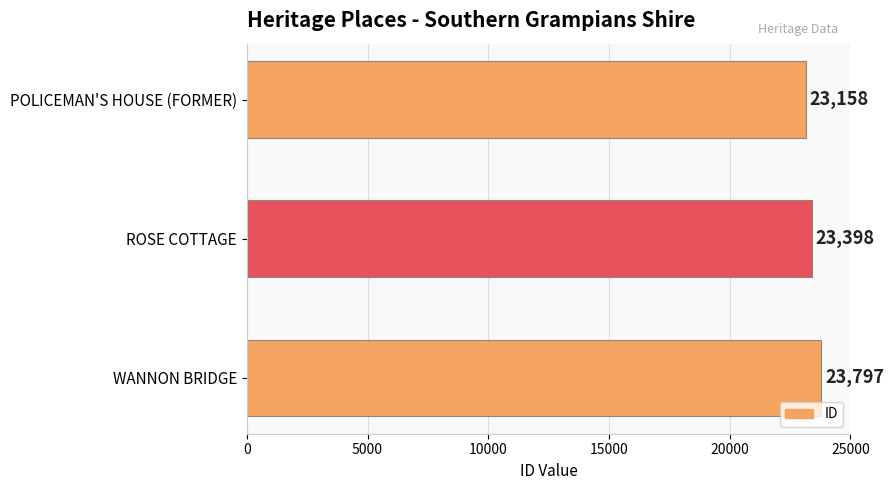

What is the difference between the maximum and minimum values?

639